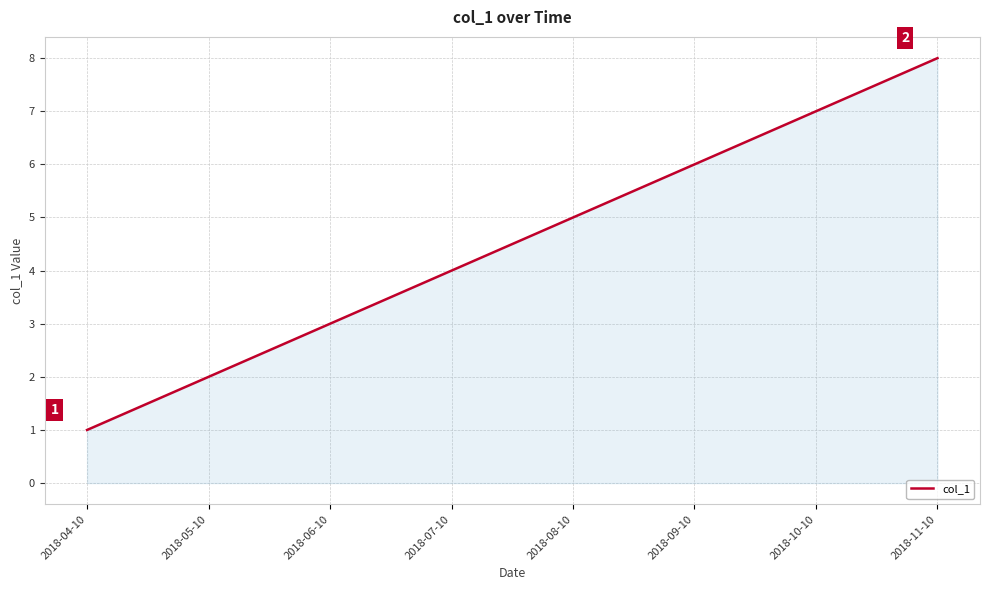

What is the change in value from 2018-06-10 to 2018-08-10?

+2